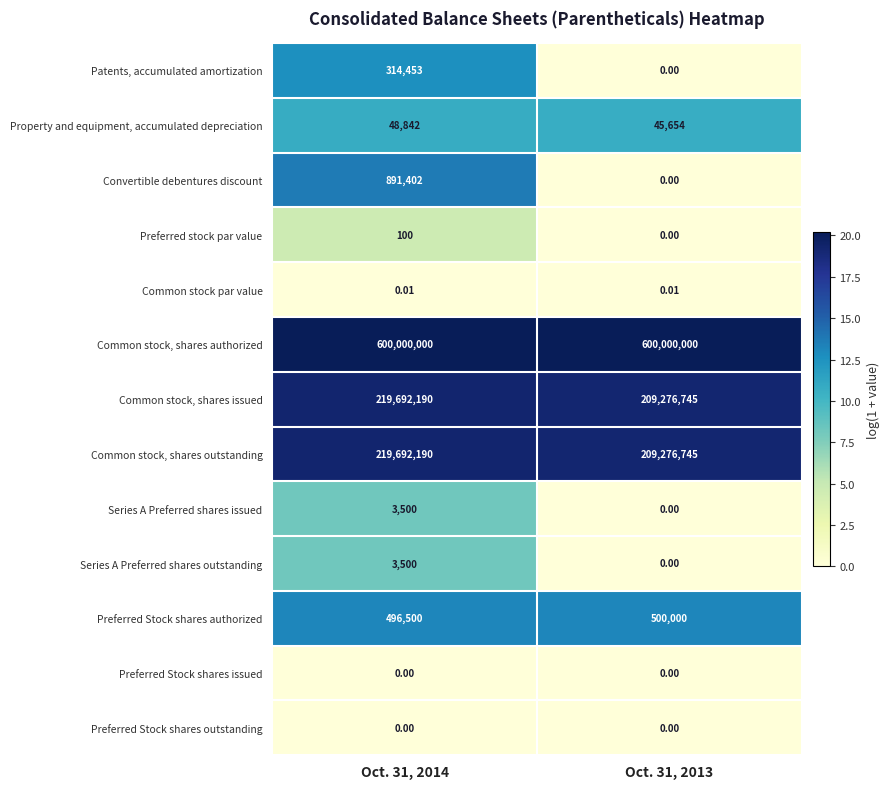

How many data points does each series have?

2